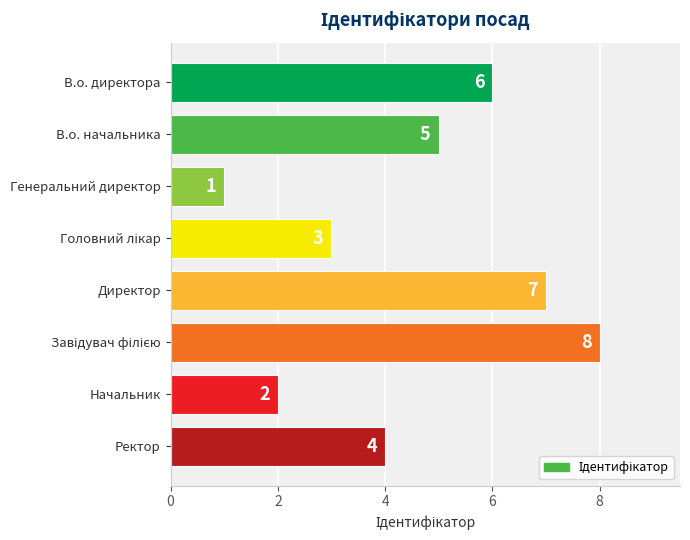

Count the values in the range 3 to 7.

5